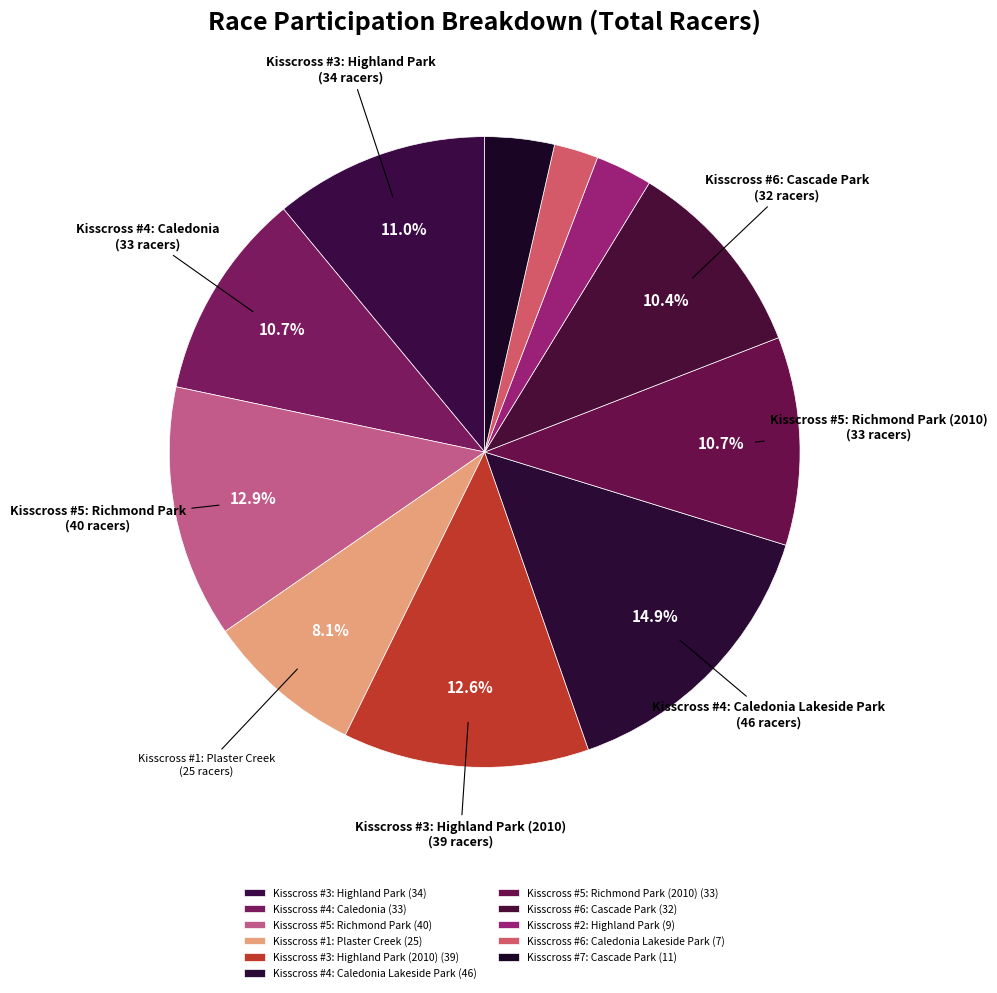

How many segments does this pie chart have?

11